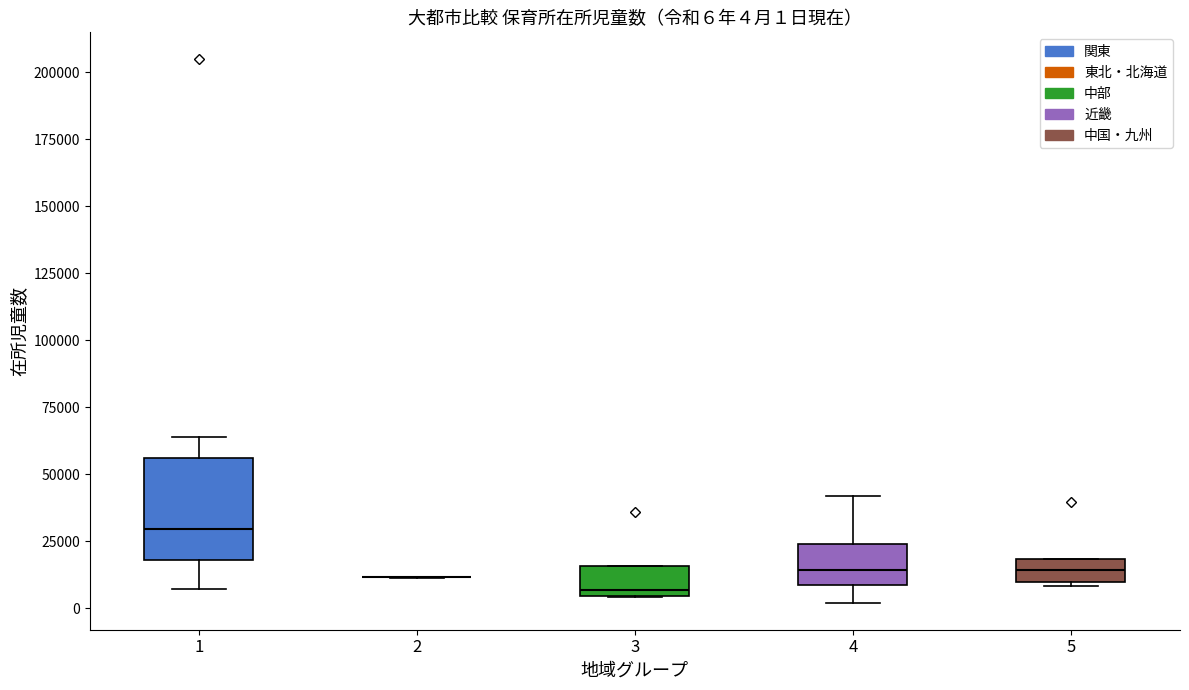

Comparing the boxes themselves (not the whiskers), which one is the tallest?

1